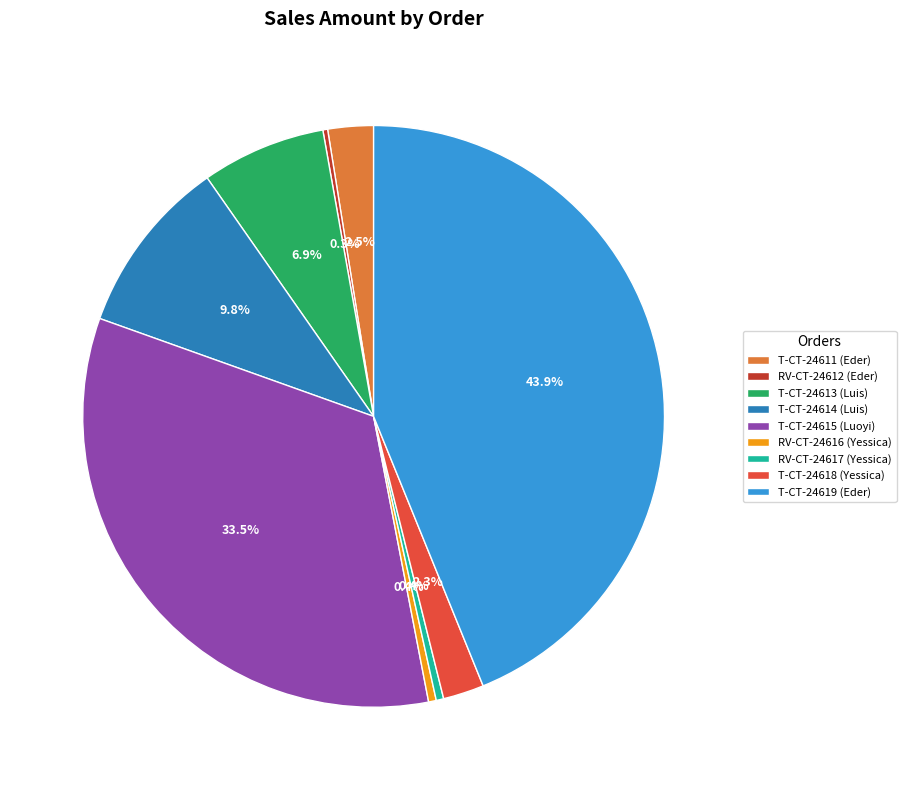

Between T-CT-24613 (Luis) and T-CT-24619 (Eder), which is larger?

T-CT-24619 (Eder)